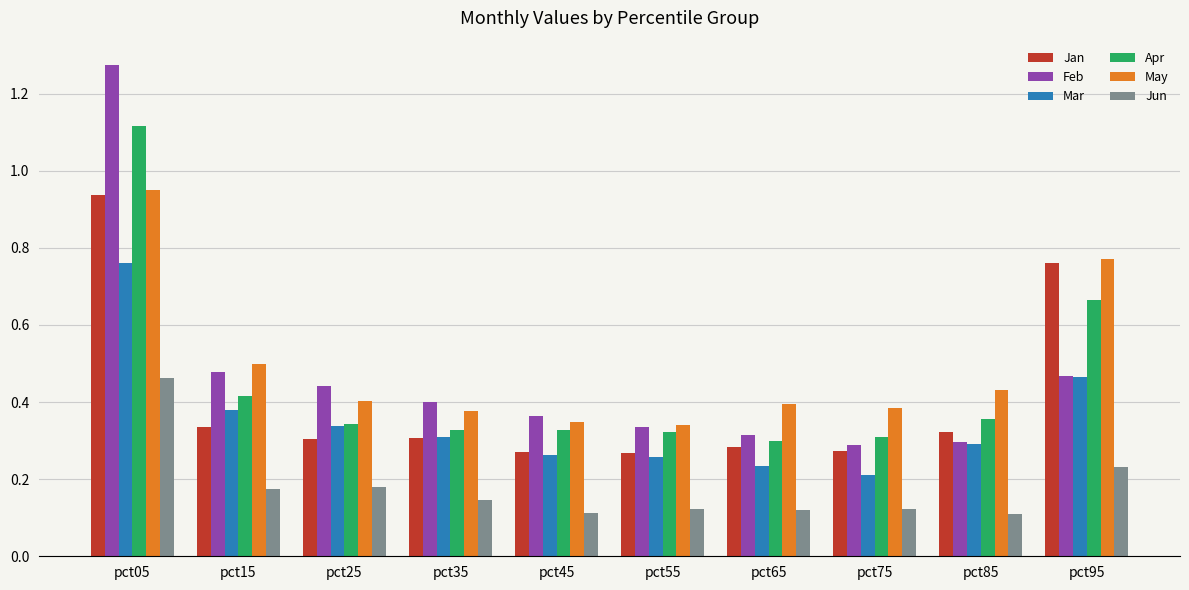

At which category is the sum across all series the highest?

pct05